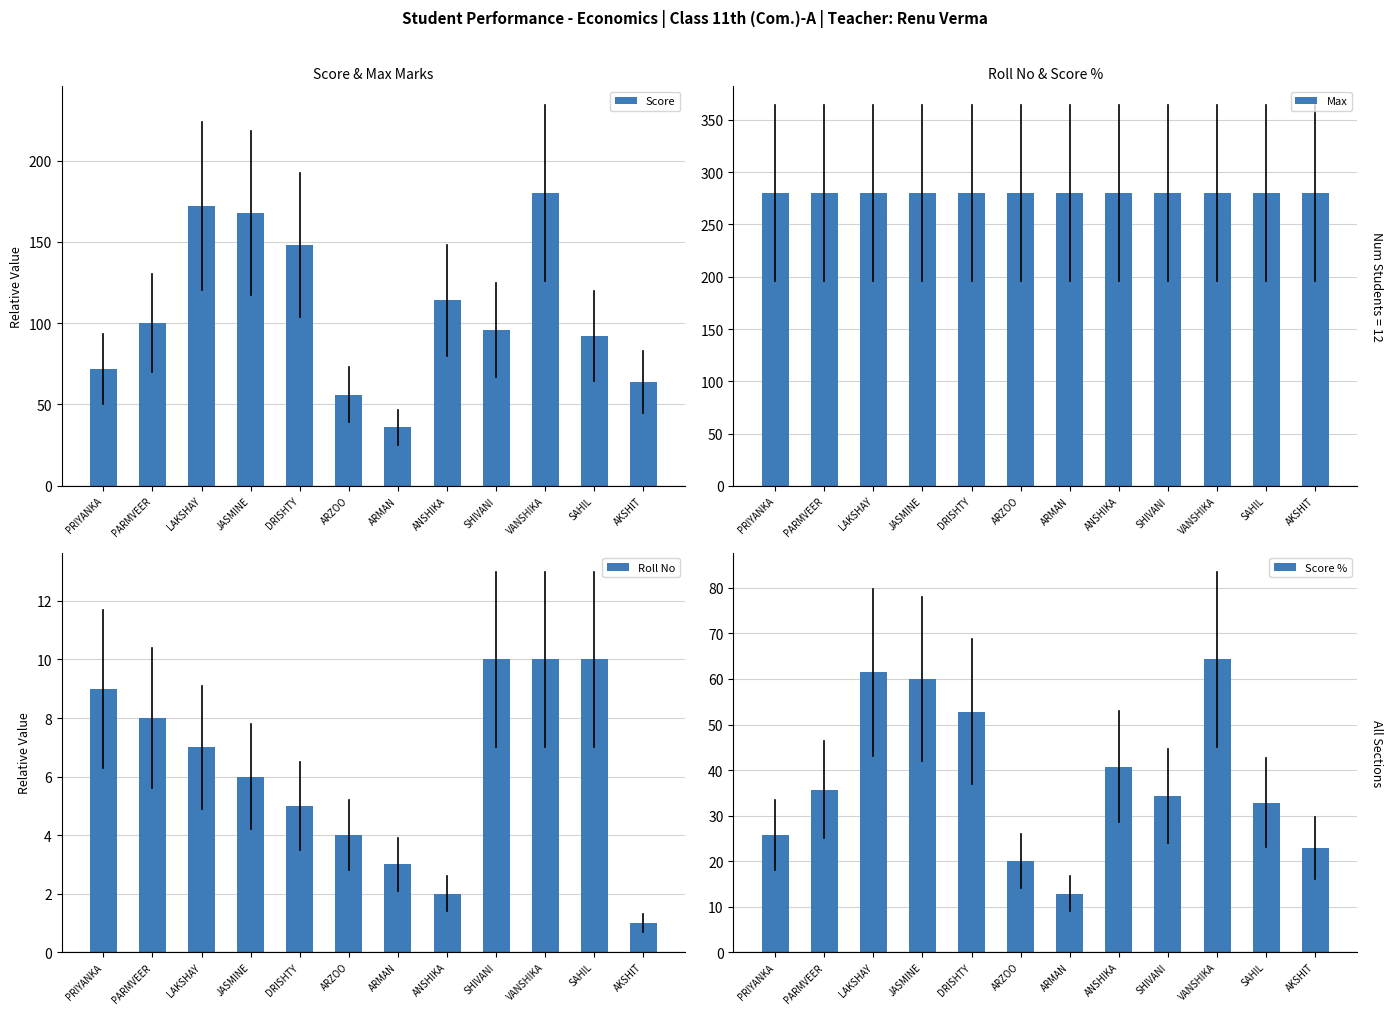

What is the highest value of the Max series?

280.0